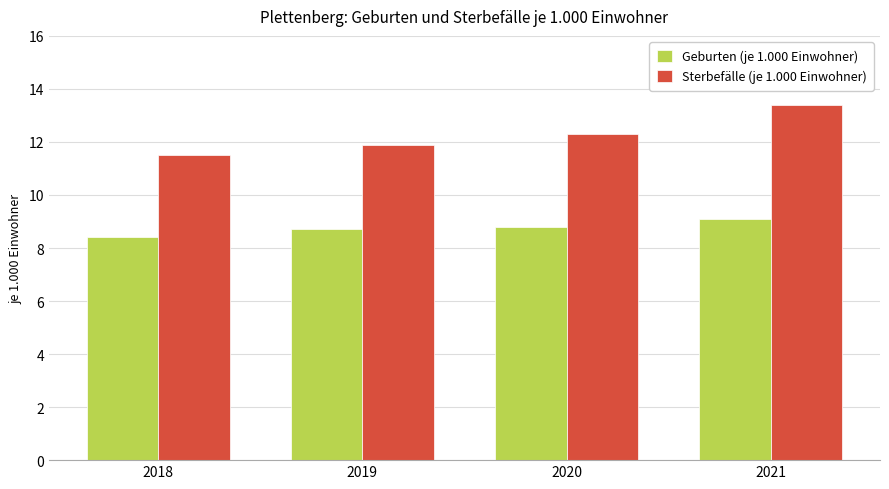

True or false: Geburten (je 1.000 Einwohner) has a value of 8.7 at 2019.

True